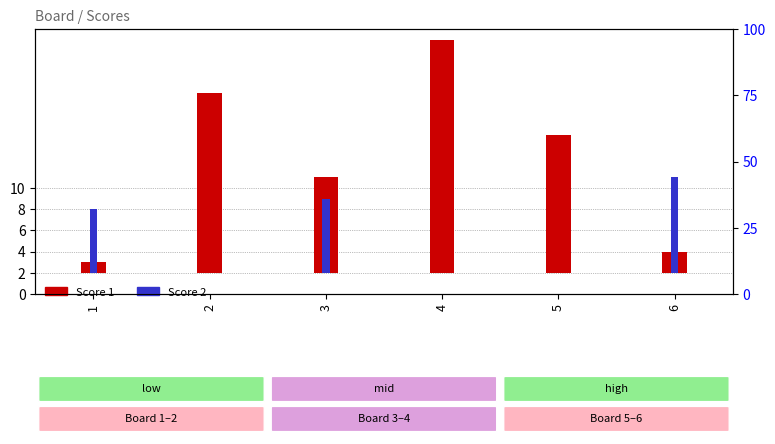

List the series in order of their overall mean, lowest first.

Score 2, Score 1